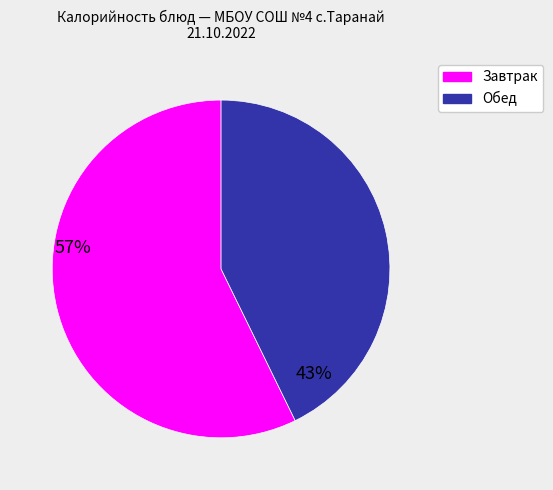

Is there a majority slice in this chart?

Yes